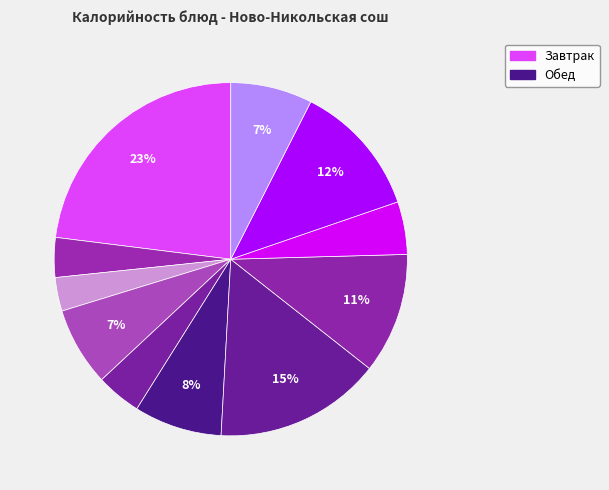

Count the number of slices in the pie.

11